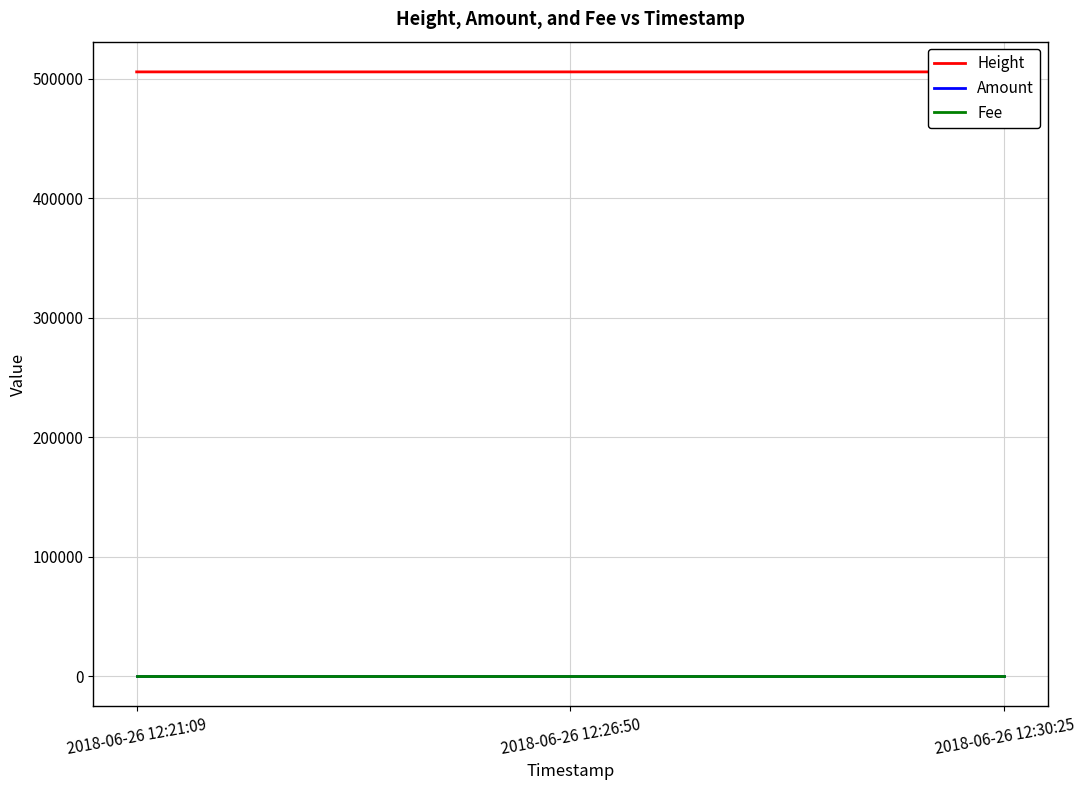

Which category has the highest value across all series?

2018-06-26 12:30:25